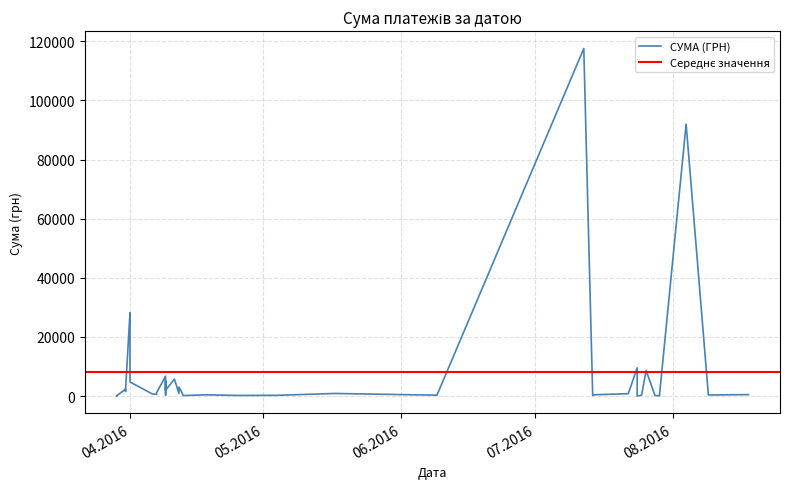

Is it true that the value at 14.07.2016 is 219.0?

True